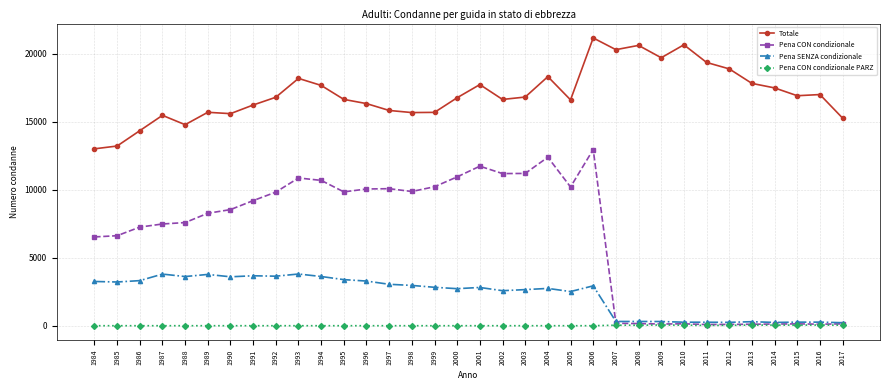

What is the spread (max minus min) of values at 2009?

19662